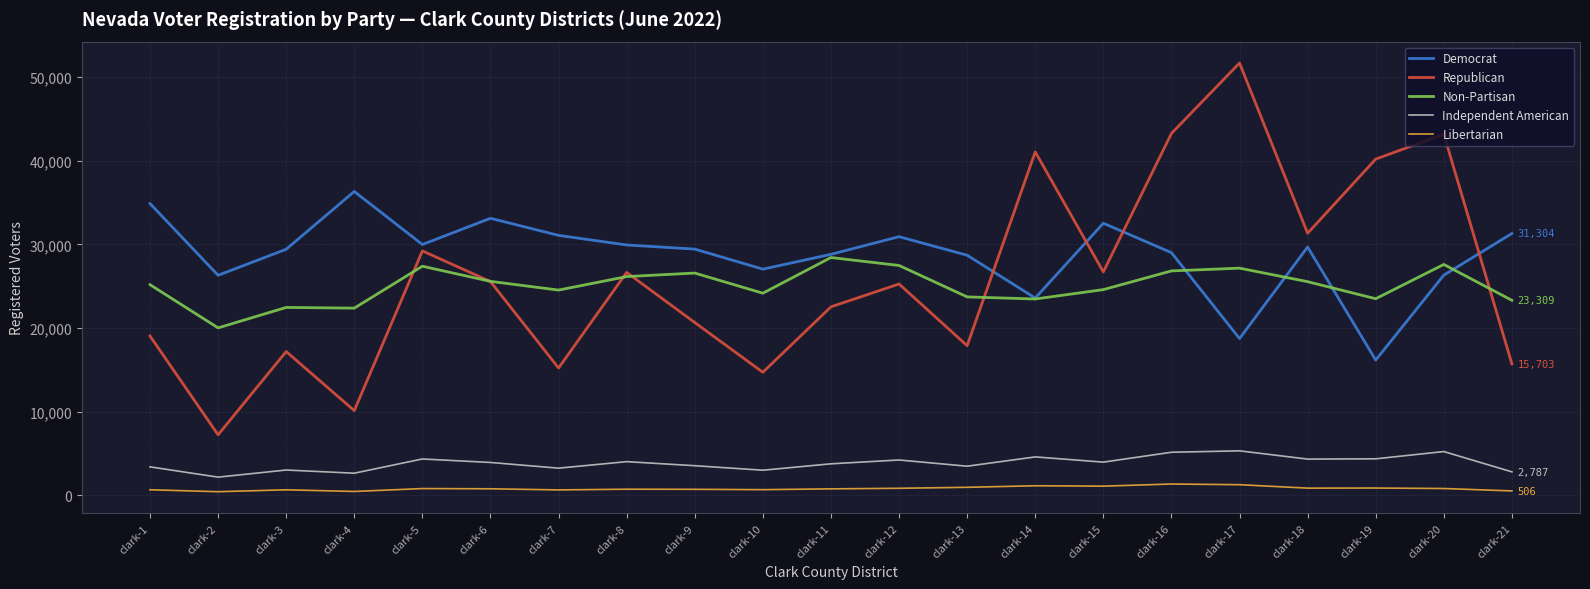

Which series has the largest total across all categories?

Democrat